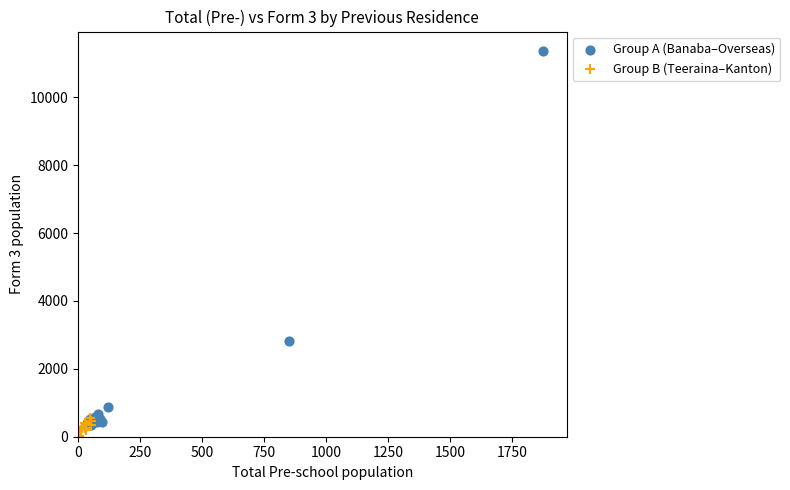

Which series has the widest spread of Y values?

Group A (Banaba–Overseas)